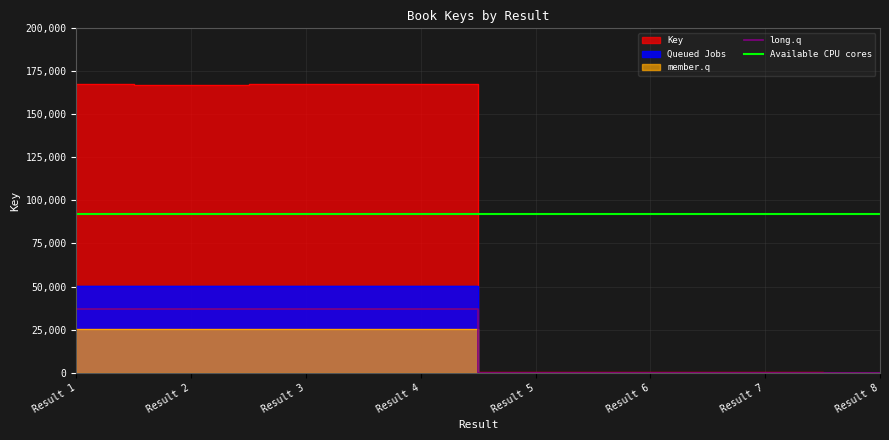

Count the number of categories in the chart.

8